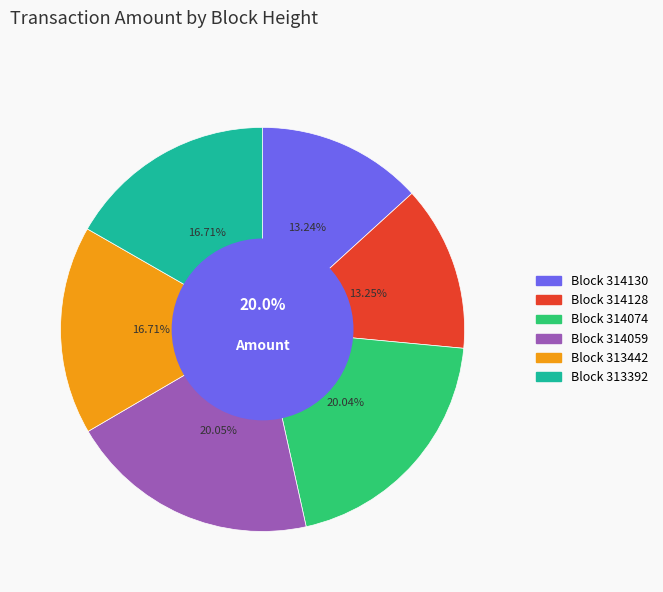

To the nearest percent, what is the combined percentage of 314074 and 314059?

40%